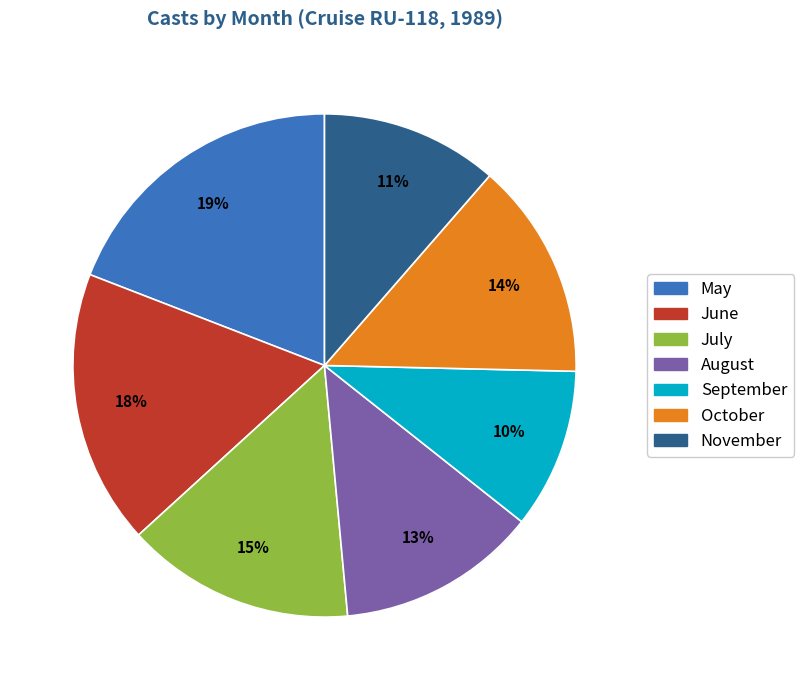

To the nearest percent, what is the difference between the largest and smallest slice percentages?

9%